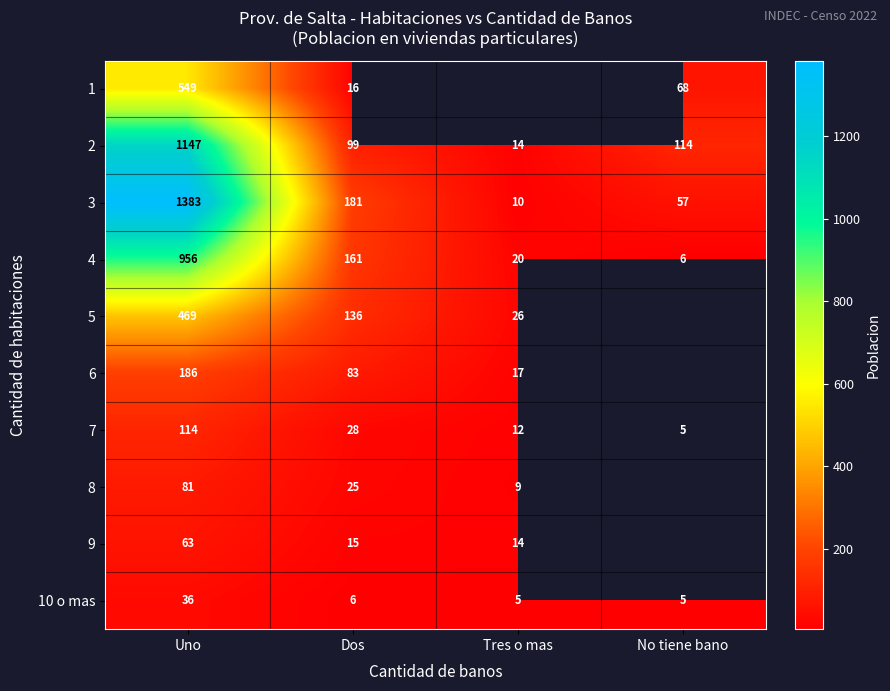

The value of 6 at Tres o mas is 17. True or false?

True